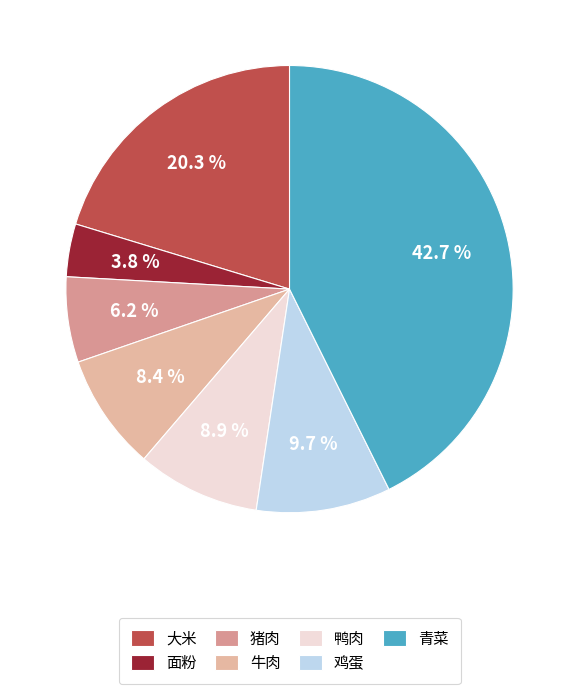

To the nearest percent, what is the average slice percentage?

14%